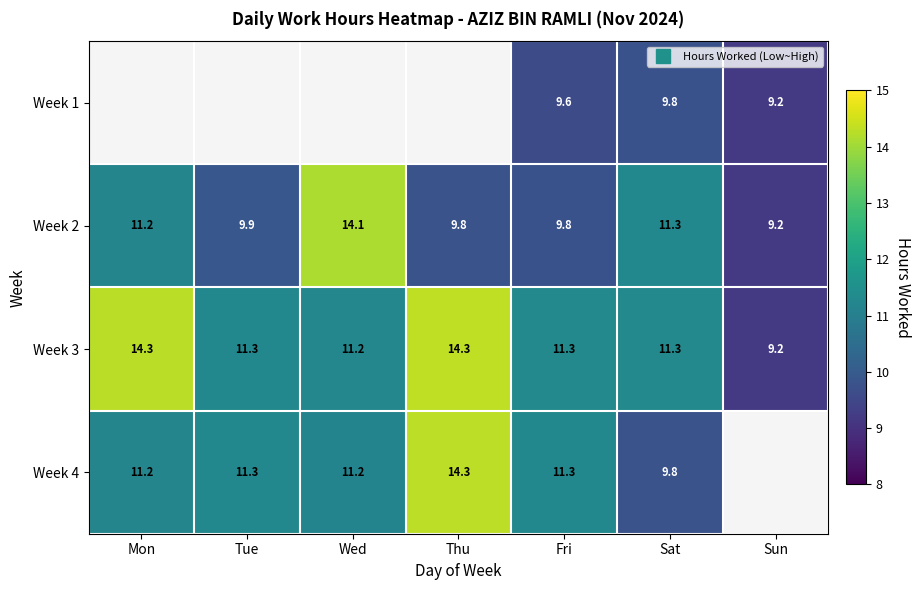

How many data points does each series have?

7